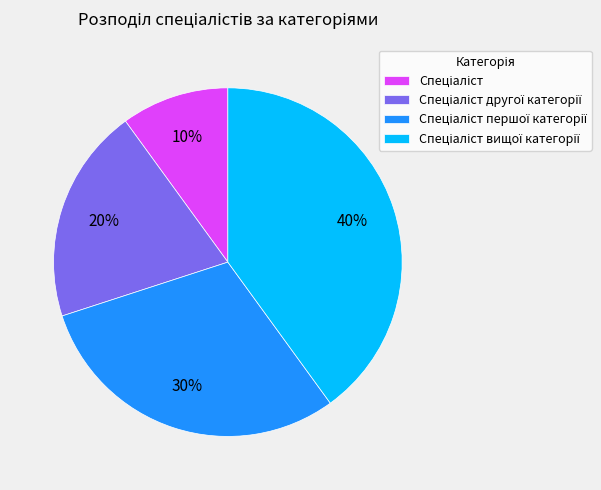

To the nearest percent, what is the difference between the largest and smallest slice percentages?

30%